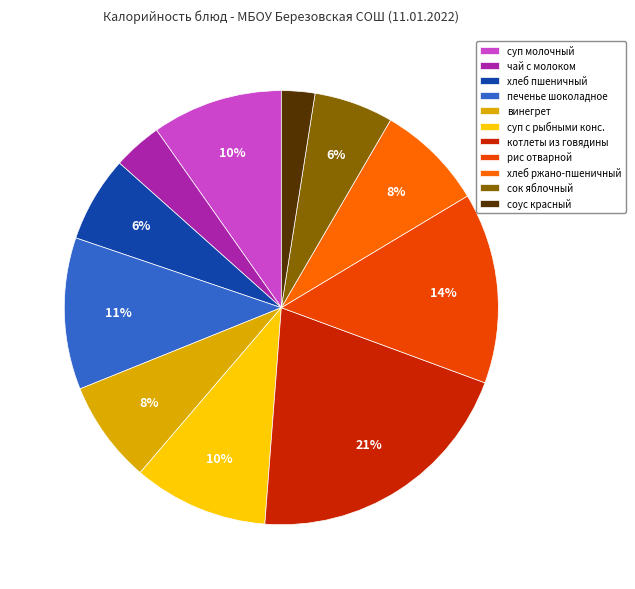

Between хлеб пшеничный and сок яблочный, which is larger?

хлеб пшеничный